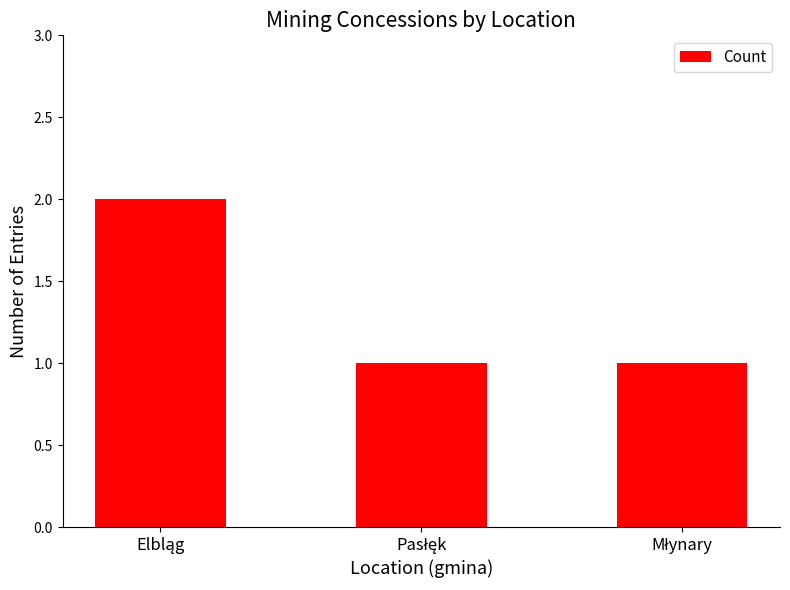

Reading left to right, transcribe all the data shown in this chart.

2	1	1